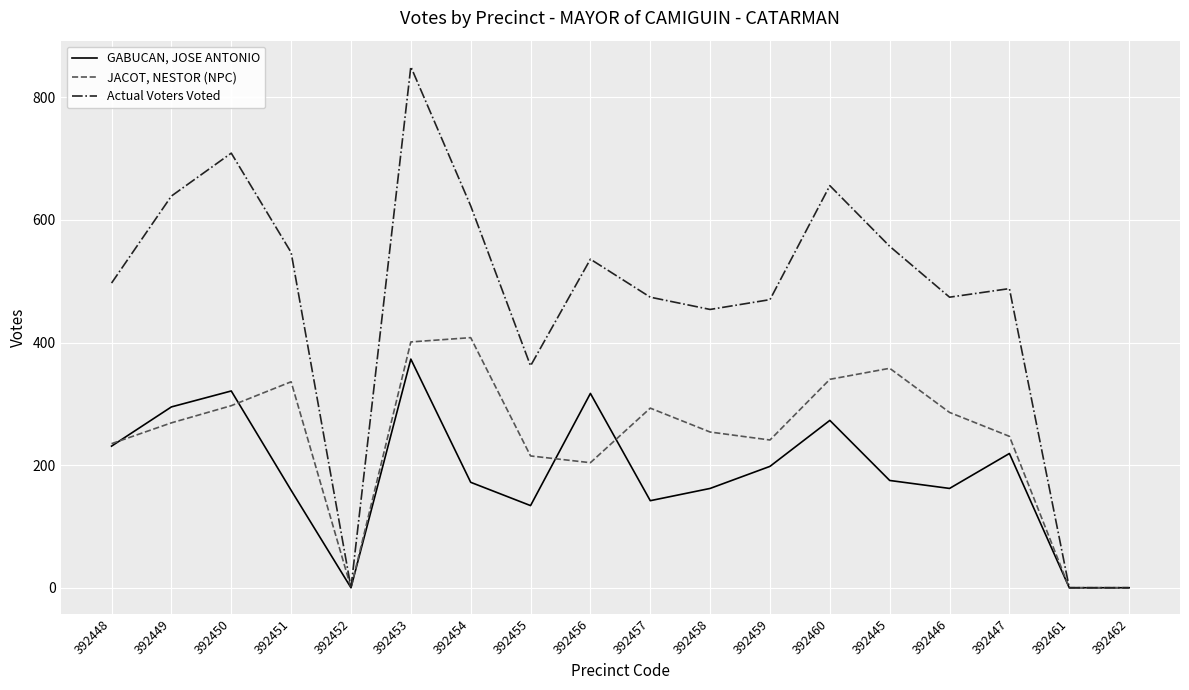

Does the chart display data point markers on the line(s)?

No